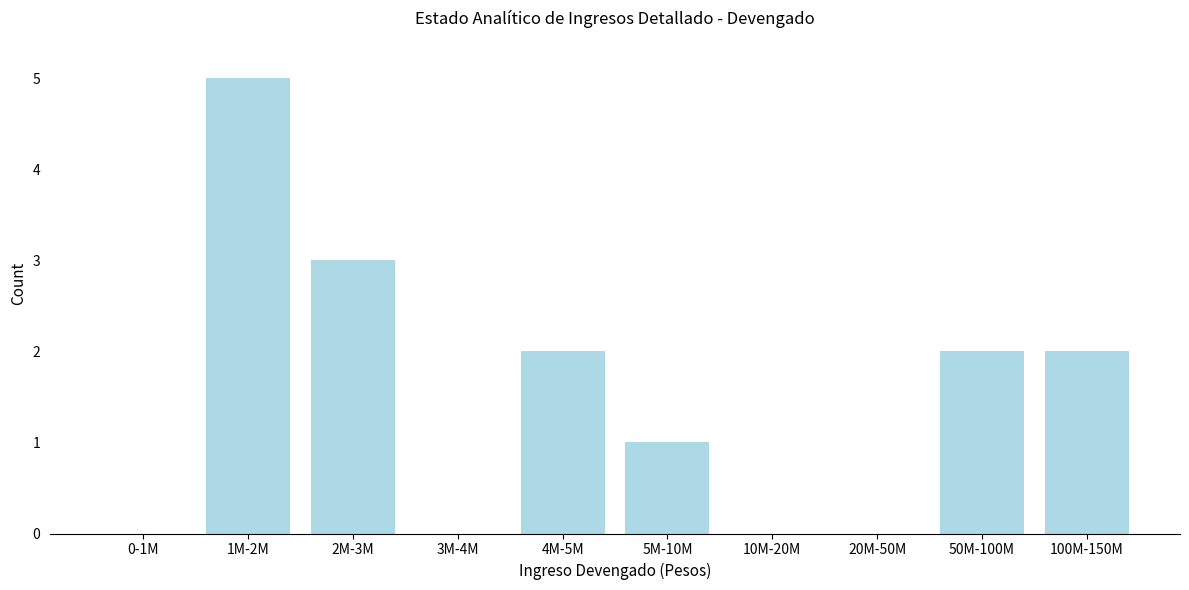

Reading left to right, list all the values displayed in this chart.

0-1M=0	1M-2M=5	2M-3M=3	3M-4M=0	4M-5M=2	5M-10M=1	10M-20M=0	20M-50M=0	50M-100M=2	100M-150M=2